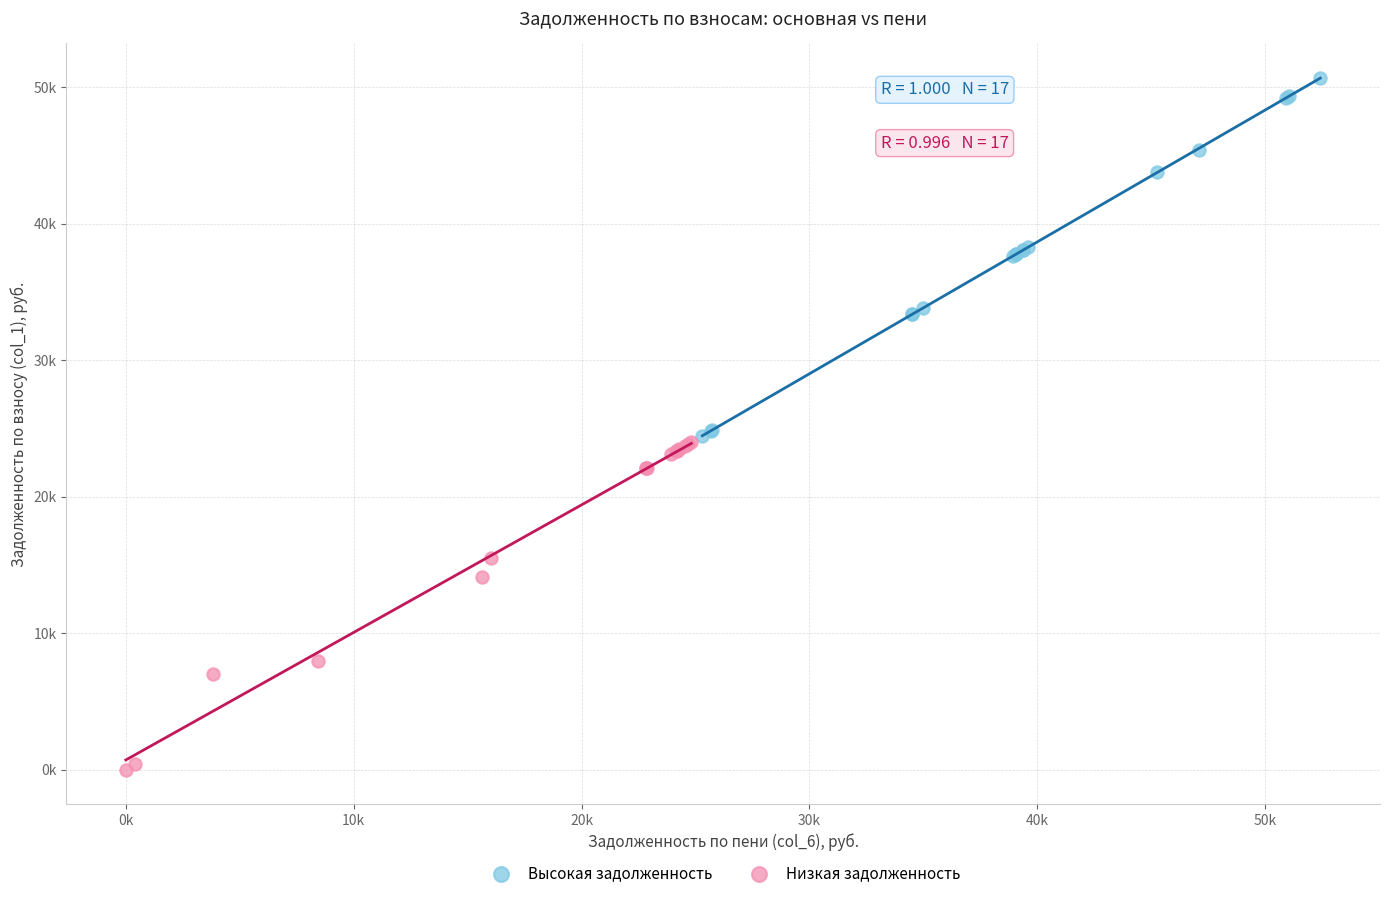

Which series has the widest spread of Y values?

Высокая задолженность